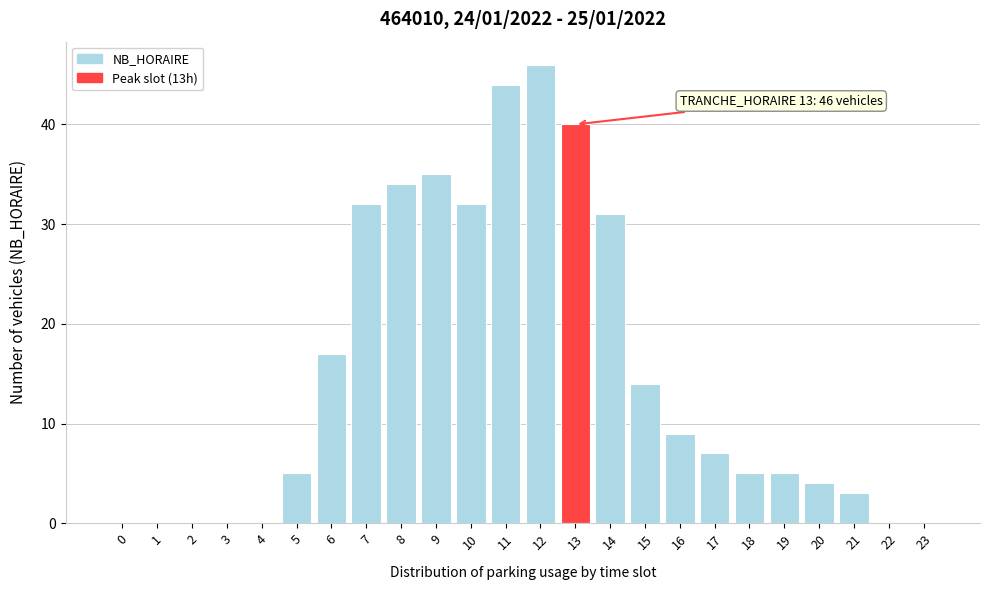

Reading left to right, transcribe all the data shown in this chart.

0=0	1=0	2=0	3=0	4=0	5=5	6=17	7=32	8=34	9=35	10=32	11=44	12=46	13=40	14=31	15=14	16=9	17=7	18=5	19=5	20=4	21=3	22=0	23=0